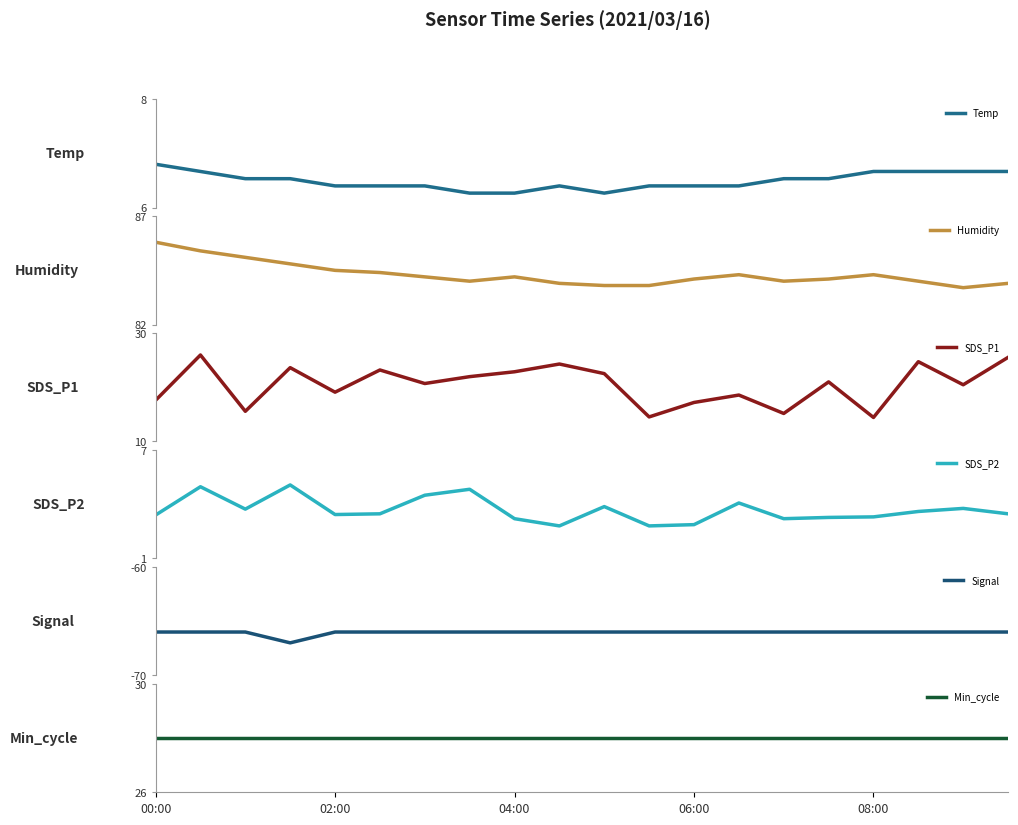

What is the sum of all Signal values?

-1321.0